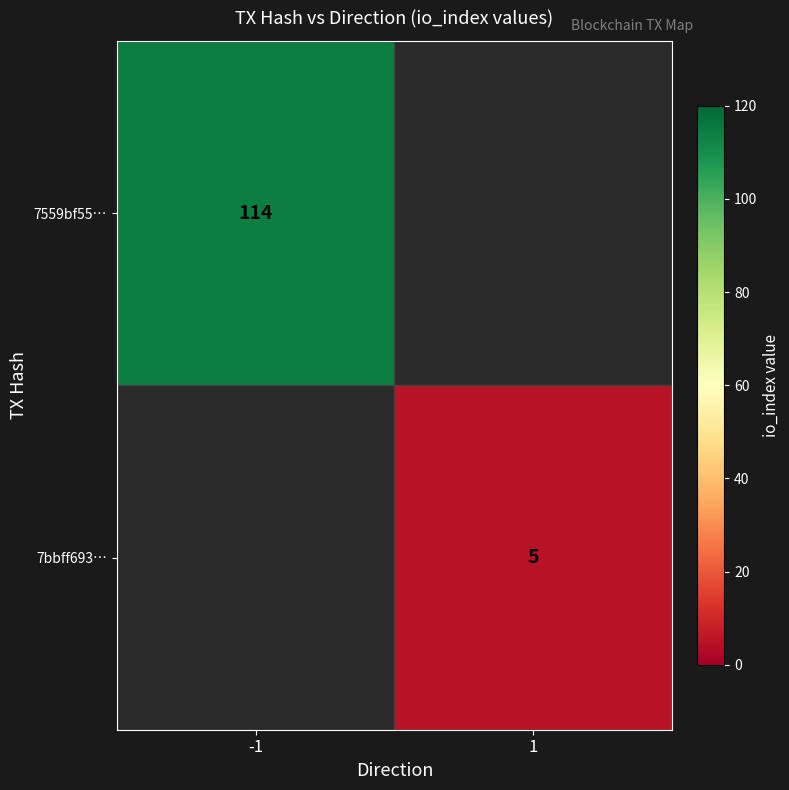

Which label corresponds to the largest value in the chart?

-1